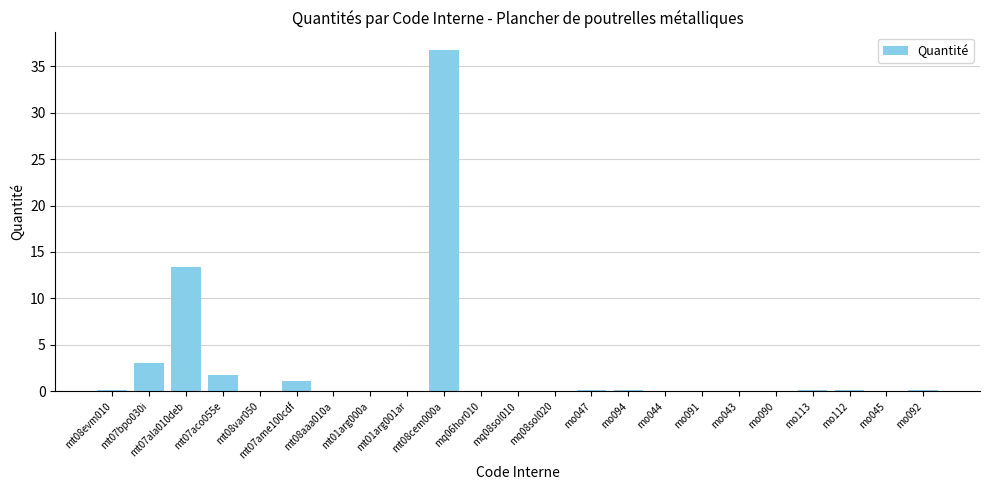

Which category has the highest value across all series?

mt08cem000a